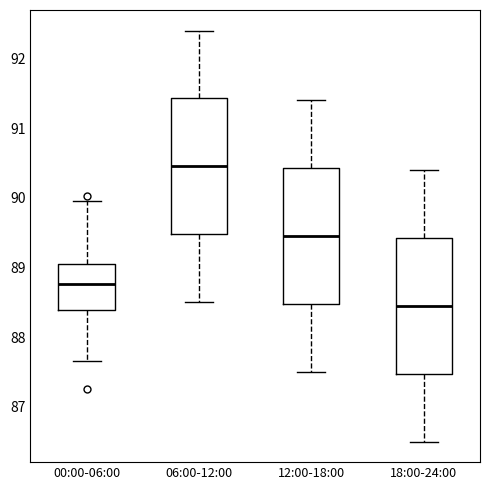

Reading left to right, transcribe this box plot: for each box, give where its median line is, the range the box spans, and where its two whiskers end, as read against the y-axis. The values are not printed on the chart, so give them approximately, as read against the axis.

00:00-06:00: median 88.8, box 88.4 to 89.0, whiskers 87.7 to 90.0
06:00-12:00: median 90.5, box 89.5 to 91.4, whiskers 88.5 to 92.4
12:00-18:00: median 89.5, box 88.5 to 90.4, whiskers 87.5 to 91.4
18:00-24:00: median 88.5, box 87.5 to 89.4, whiskers 86.5 to 90.4